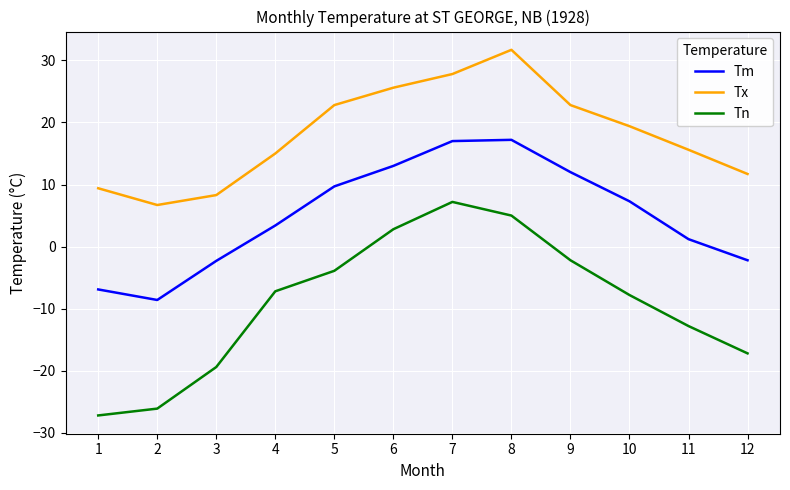

Count the number of data series in this chart.

3